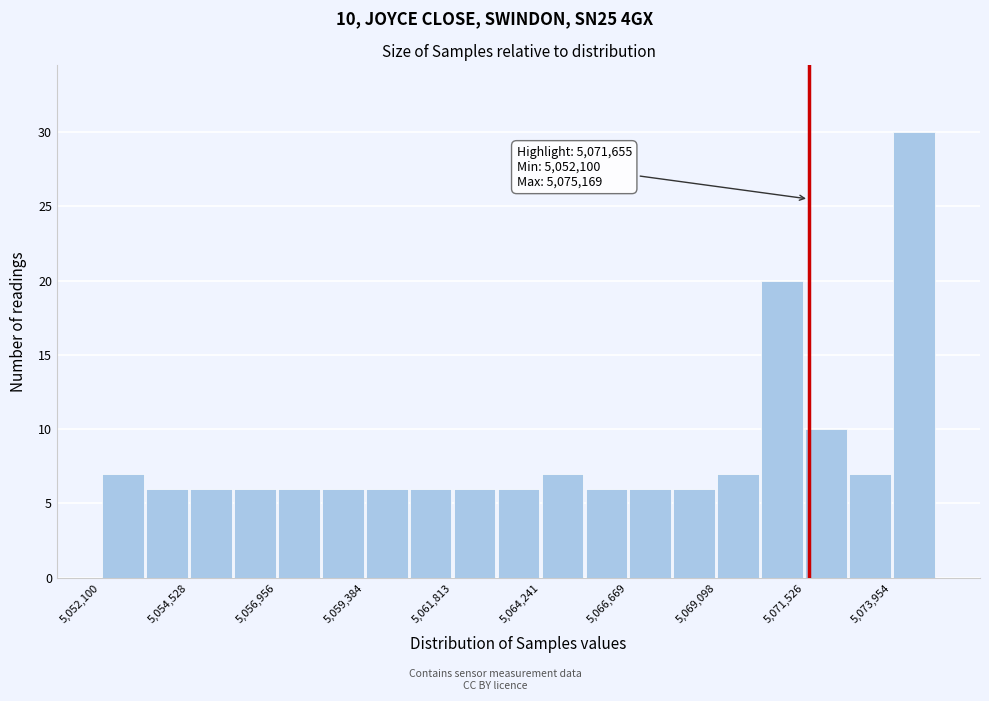

Read against the x-axis, roughly where is the centre of the tallest bar?

5074500